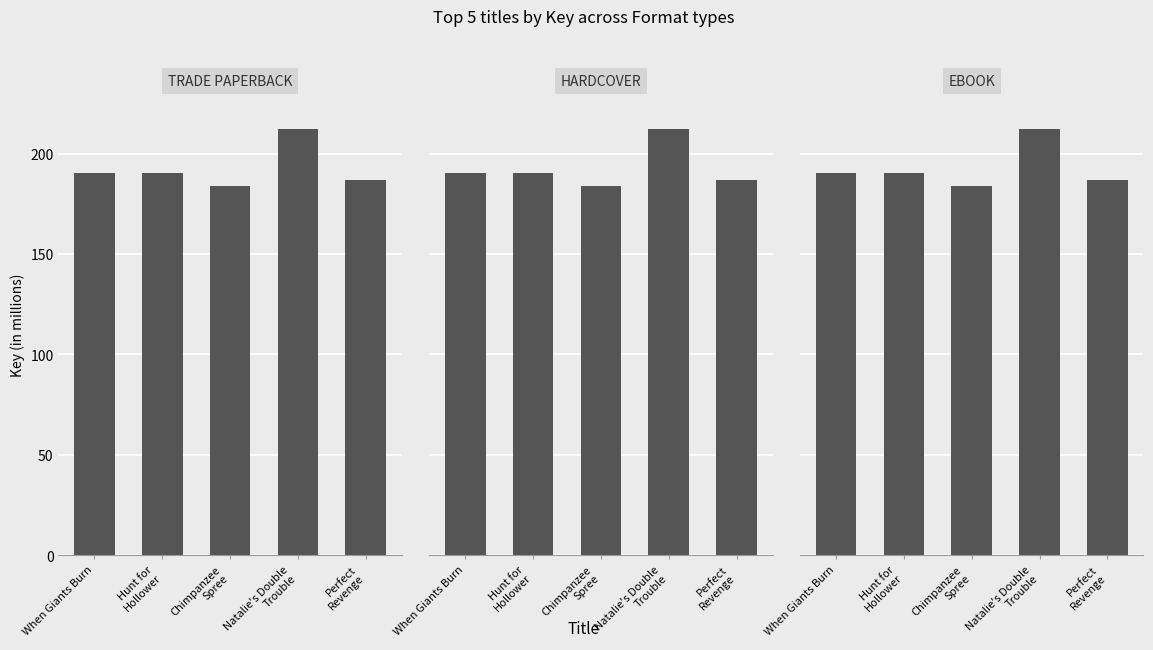

Which category has the highest value across all series?

Natalie's Double
Trouble